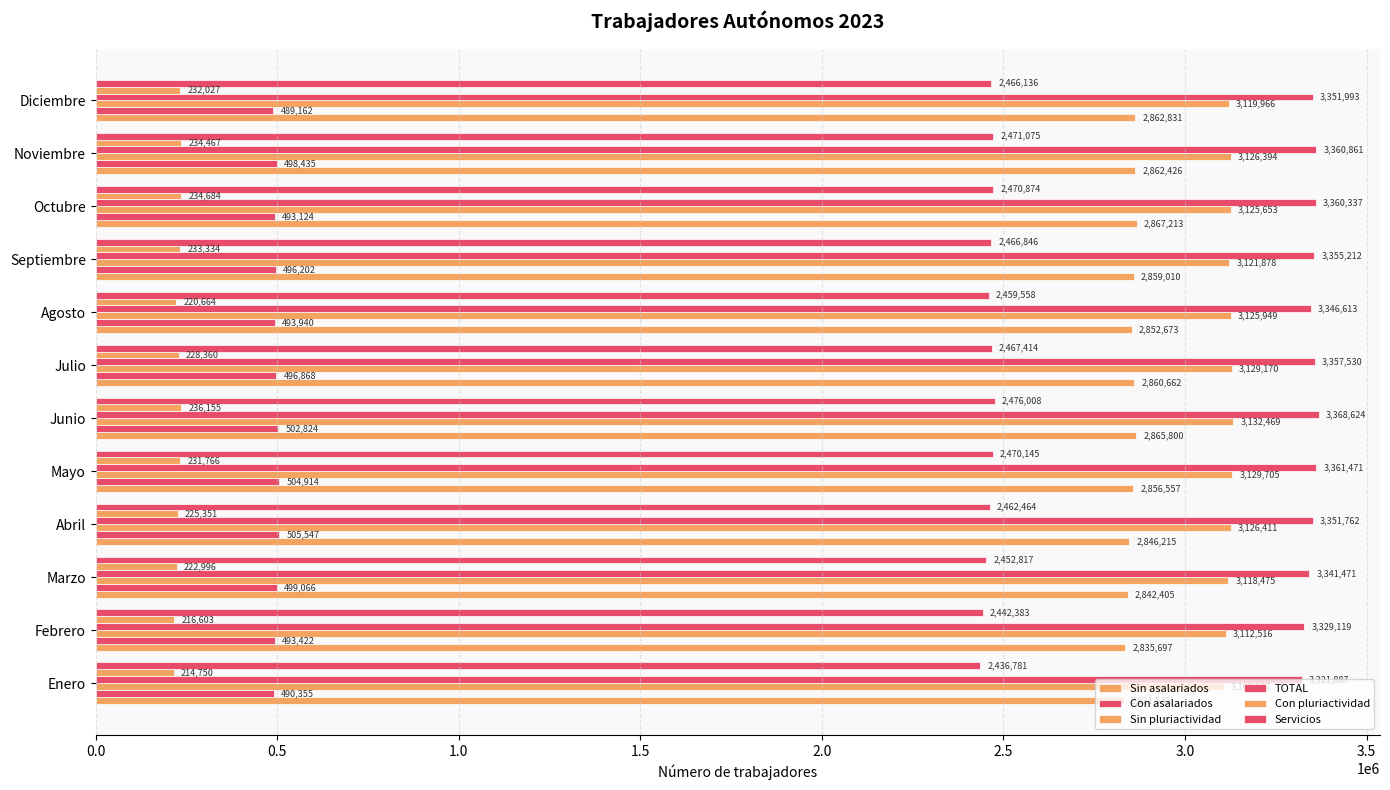

Count the number of data series in this chart.

6